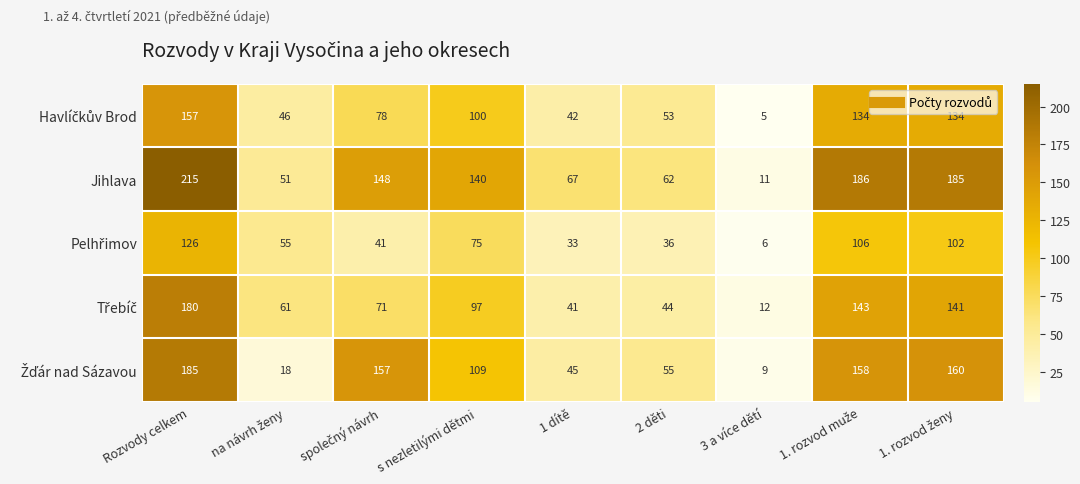

Which label corresponds to the smallest value in the chart?

3 a více dětí